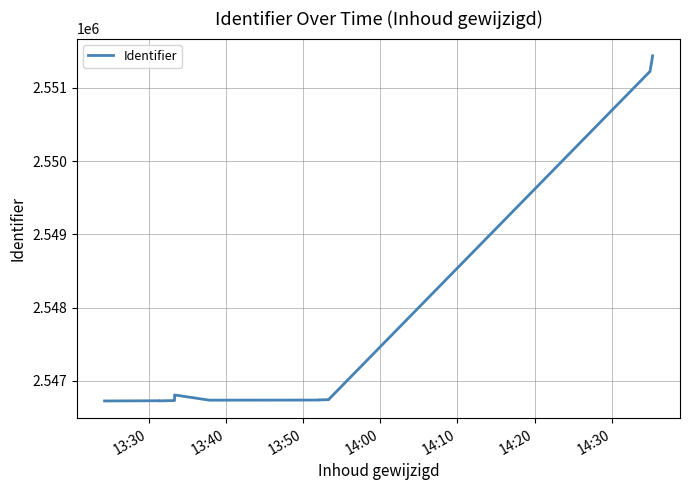

Reading right to left, transcribe all the data shown in this chart.

2551438	2551436	2551226	2546746	2546743	2546741	2546739	2546738	2546737	2546808	2546807	2546735	2546732	2546727	2546729	2546726